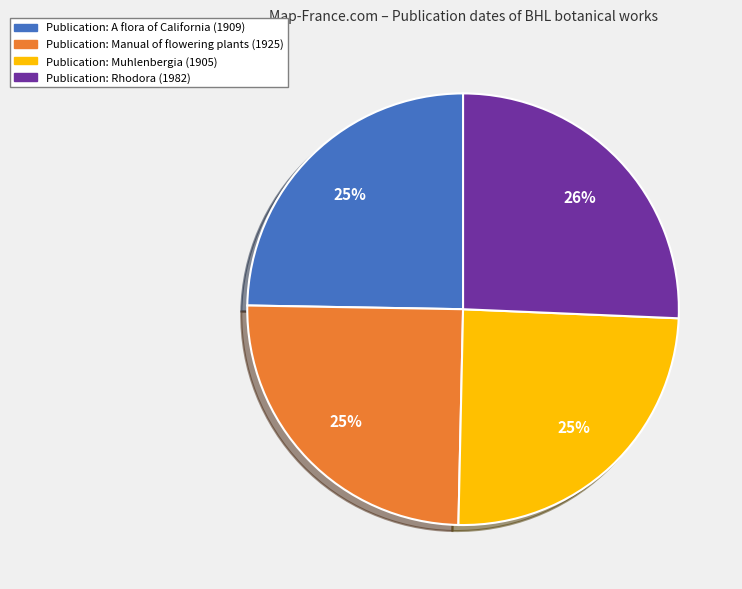

To the nearest percent, what is the average slice percentage?

25%